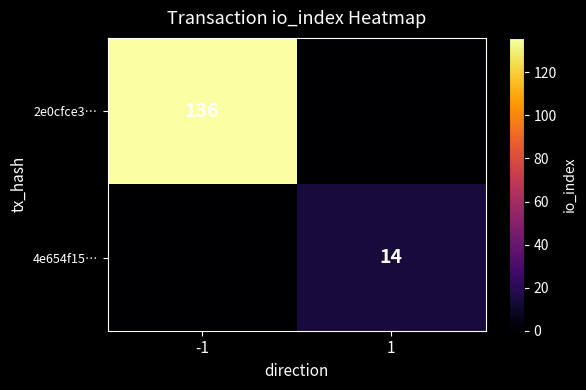

The 2e0cfce3… series shows 136 at -1. True or false?

True